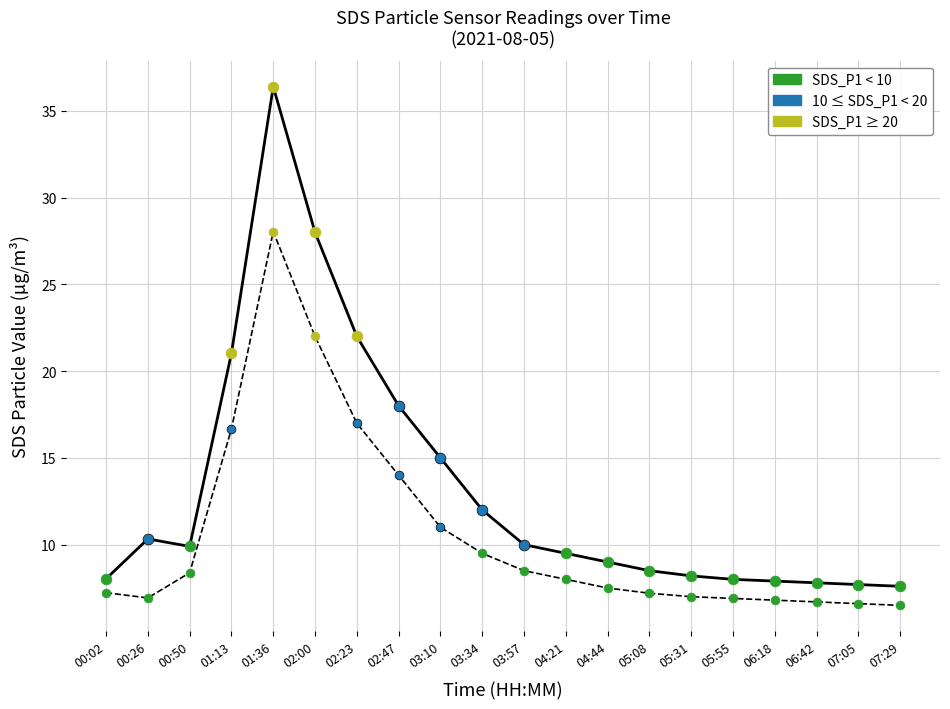

At which category is the sum across all series the highest?

01:36